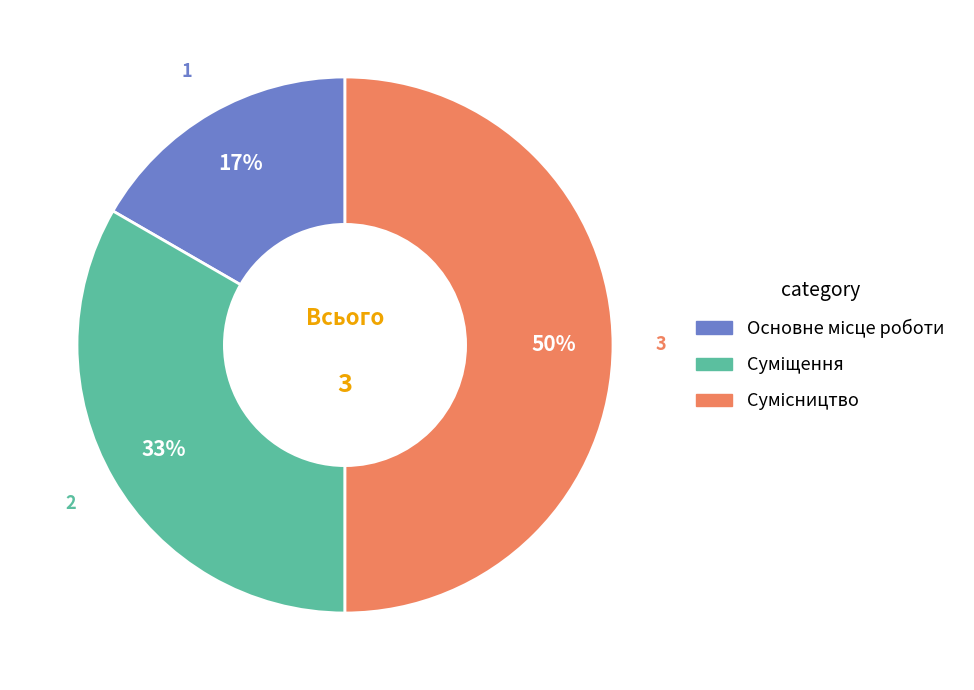

To the nearest percent, what is the difference between the largest and smallest slice percentages?

33%